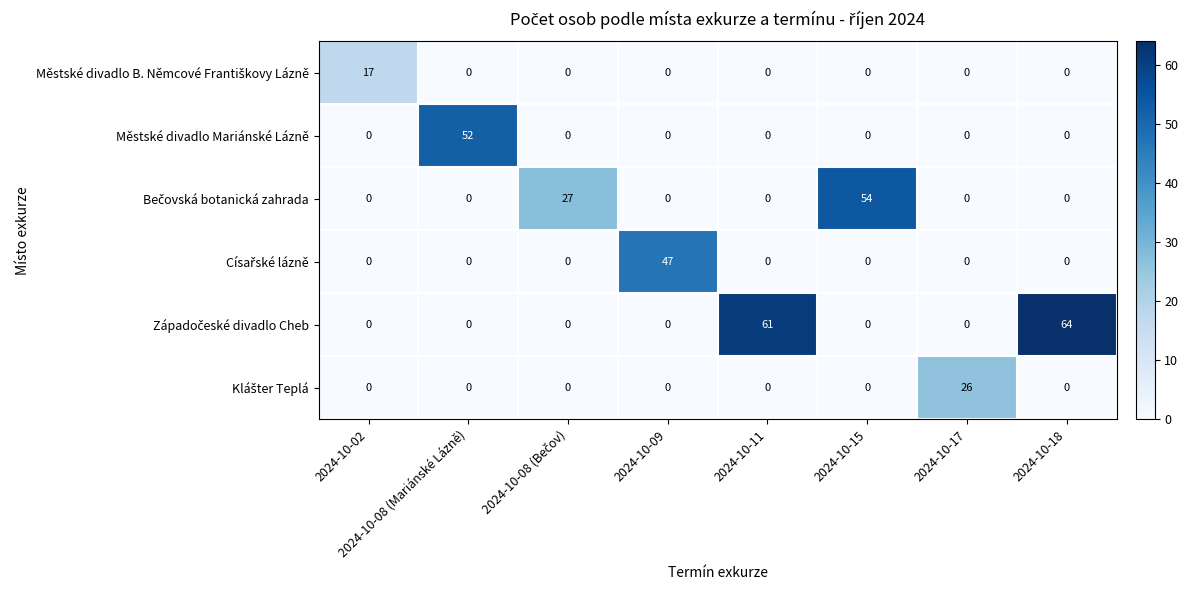

What is the greatest value displayed?

64